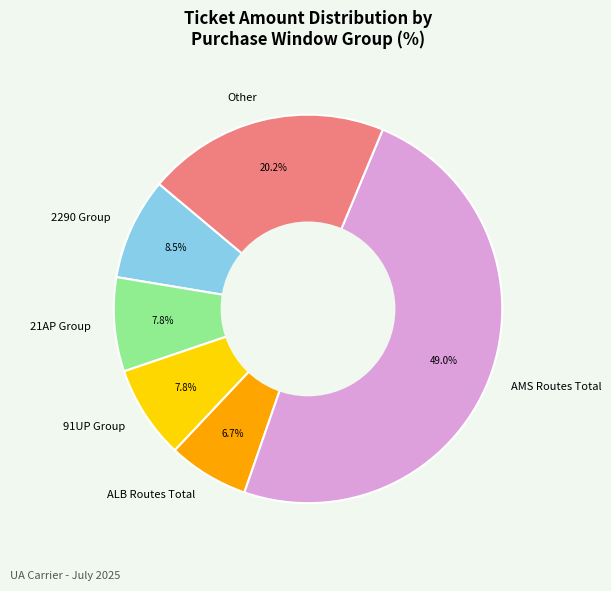

What is the largest slice in the pie chart?

AMS Routes Total